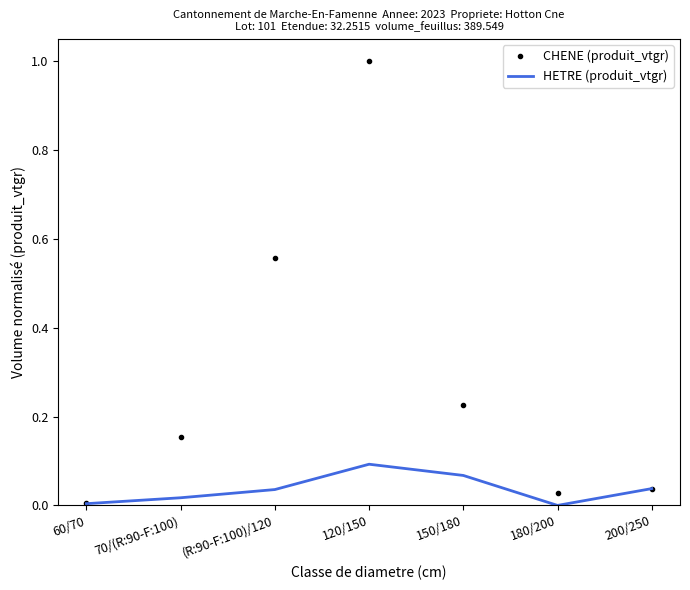

Rank the series by their average value, from lowest to highest.

HETRE (produit_vtgr), CHENE (produit_vtgr)